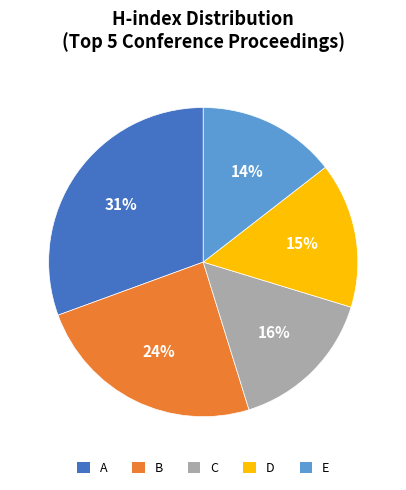

To the nearest percent, what is the average slice percentage?

20%